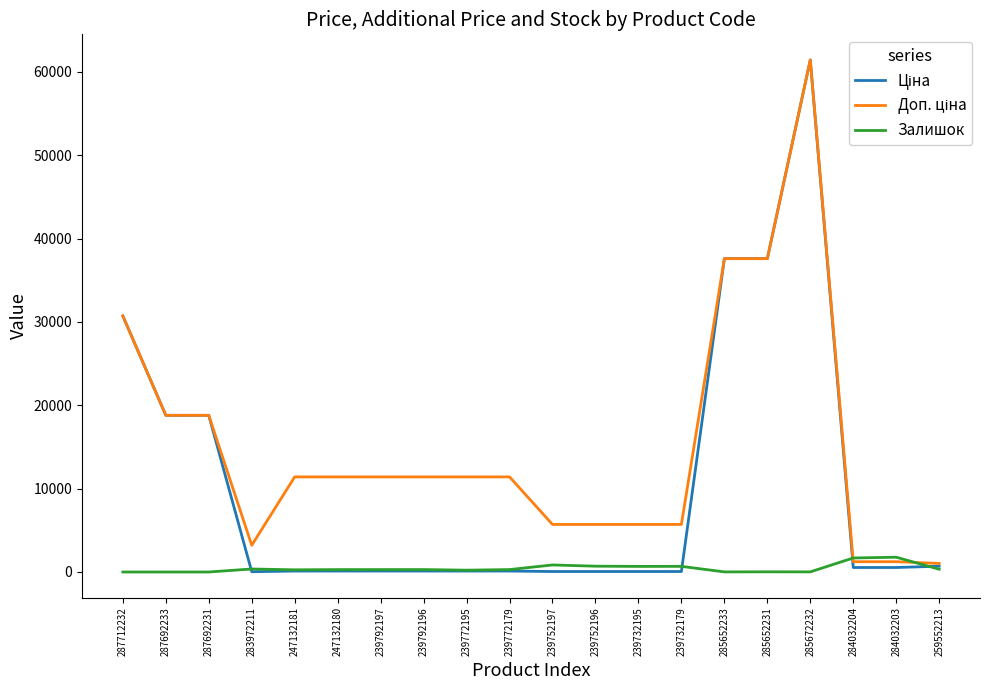

At which category is the sum across all series the highest?

285672232